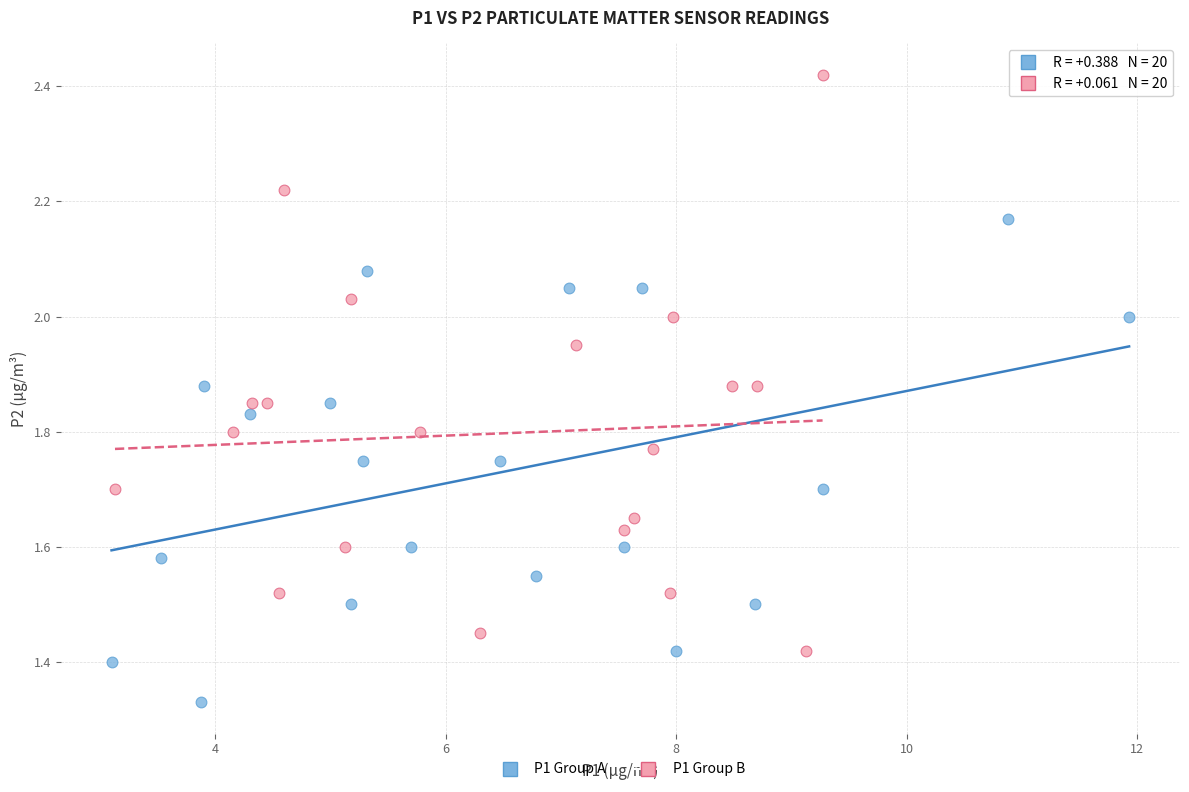

Which series reaches the minimum Y coordinate?

P1 Group A